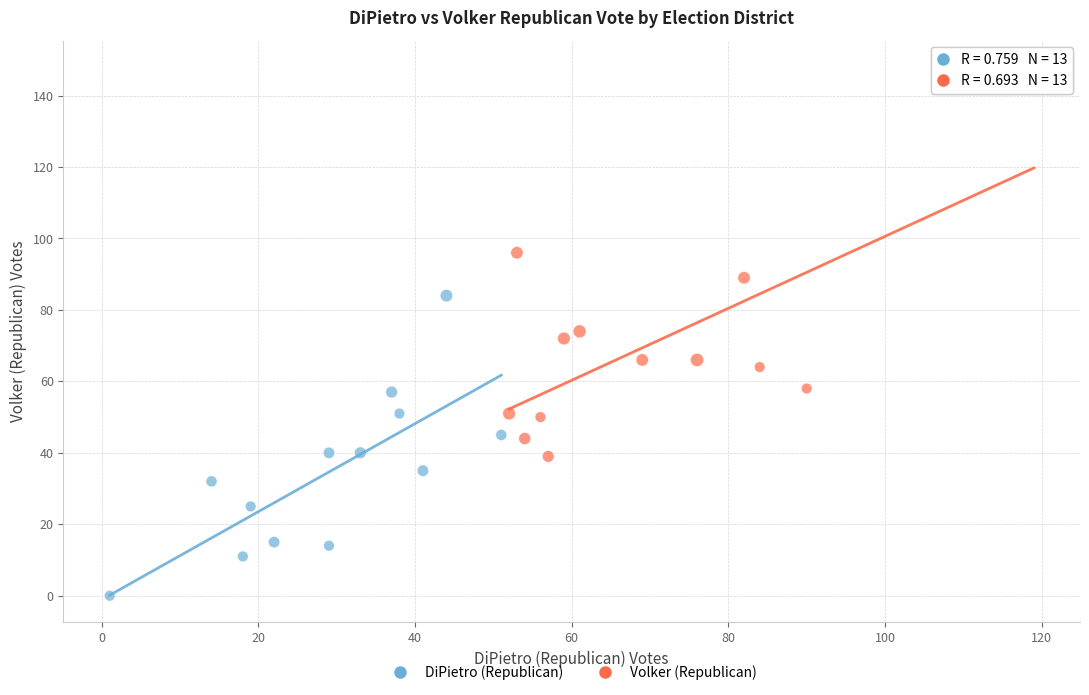

Which series has the widest spread of Y values?

Volker (Republican)